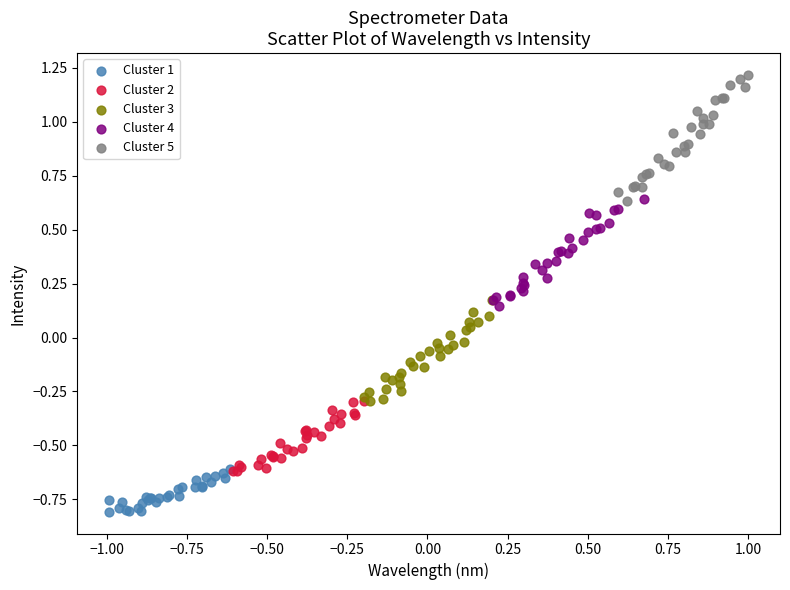

Which series has the widest spread of Y values?

Cluster 5